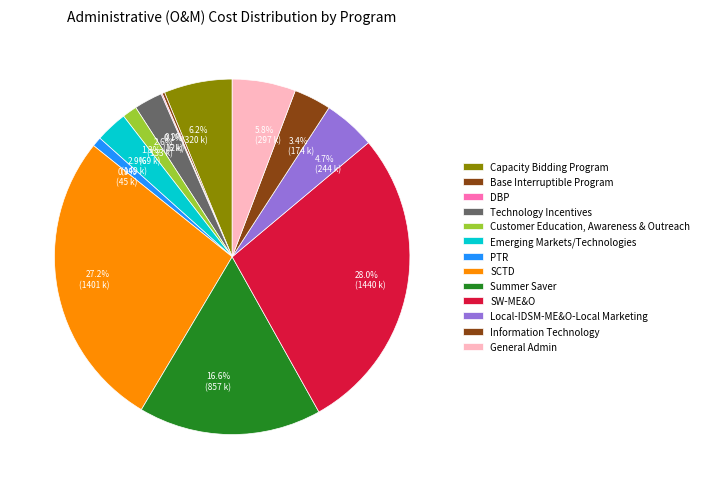

To the nearest percent, what percentage of the pie is Local-IDSM-ME&O-Local Marketing?

5%